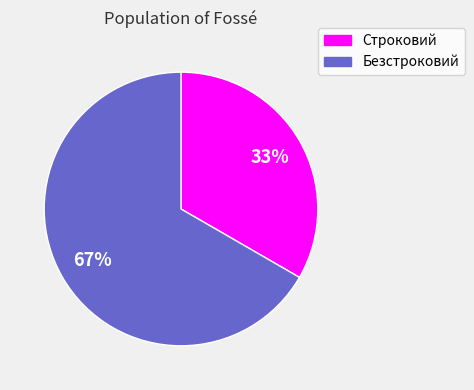

To the nearest percent, what is the combined percentage of Строковий and Безстроковий?

100%